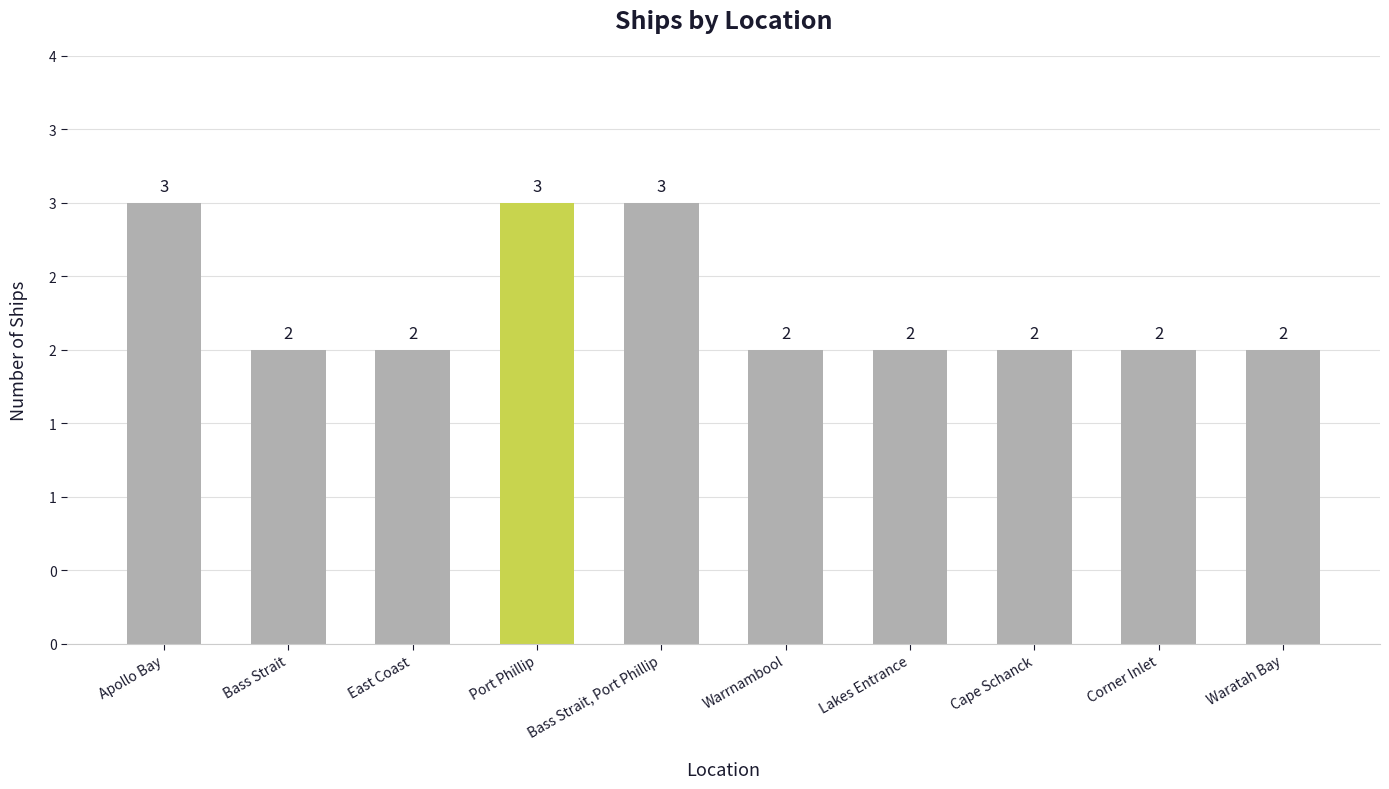

What is the label of the 6th bar from the right?

Bass Strait, Port Phillip